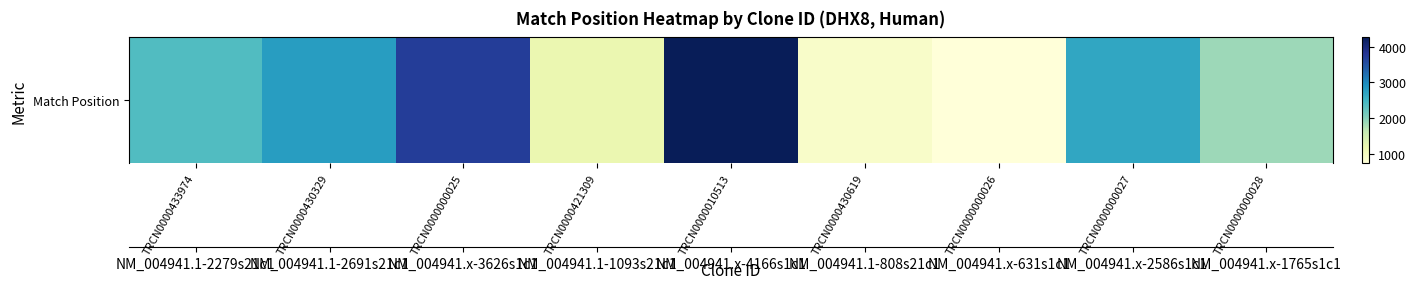

Rank the categories by value from lowest to highest.

TRCN0000000026, TRCN0000430619, TRCN0000421309, TRCN0000000028, TRCN0000433974, TRCN0000000027, TRCN0000430329, TRCN0000000025, TRCN0000010513